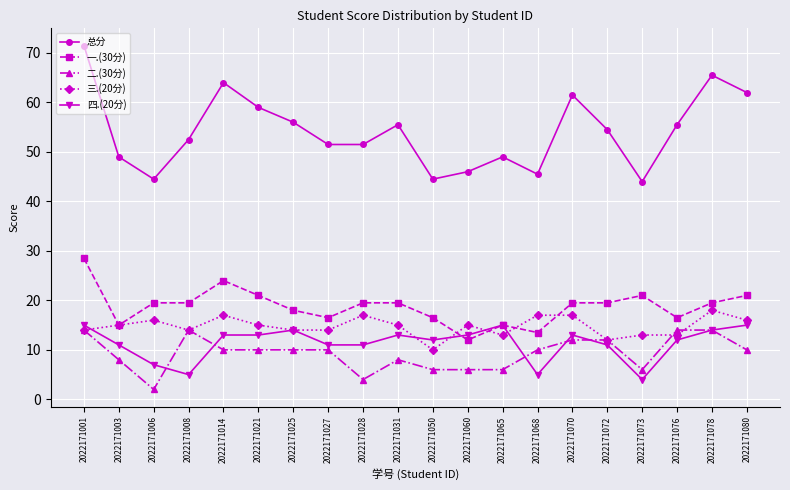

Is the value of 一.(30分) at 2022171050 greater than the value of 总分 at 2022171080?

No